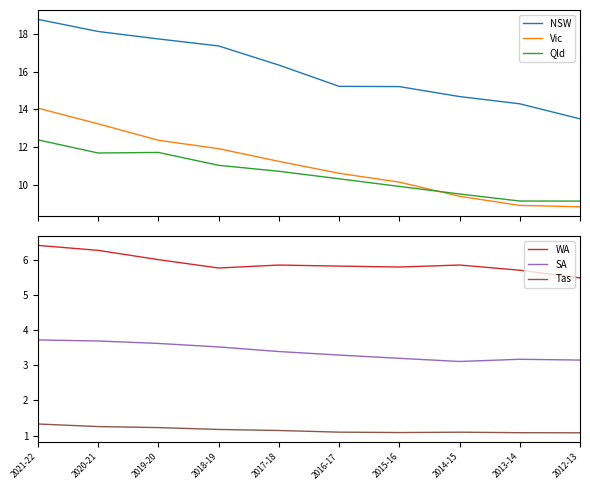

Which label corresponds to the smallest value in the chart?

2012-13